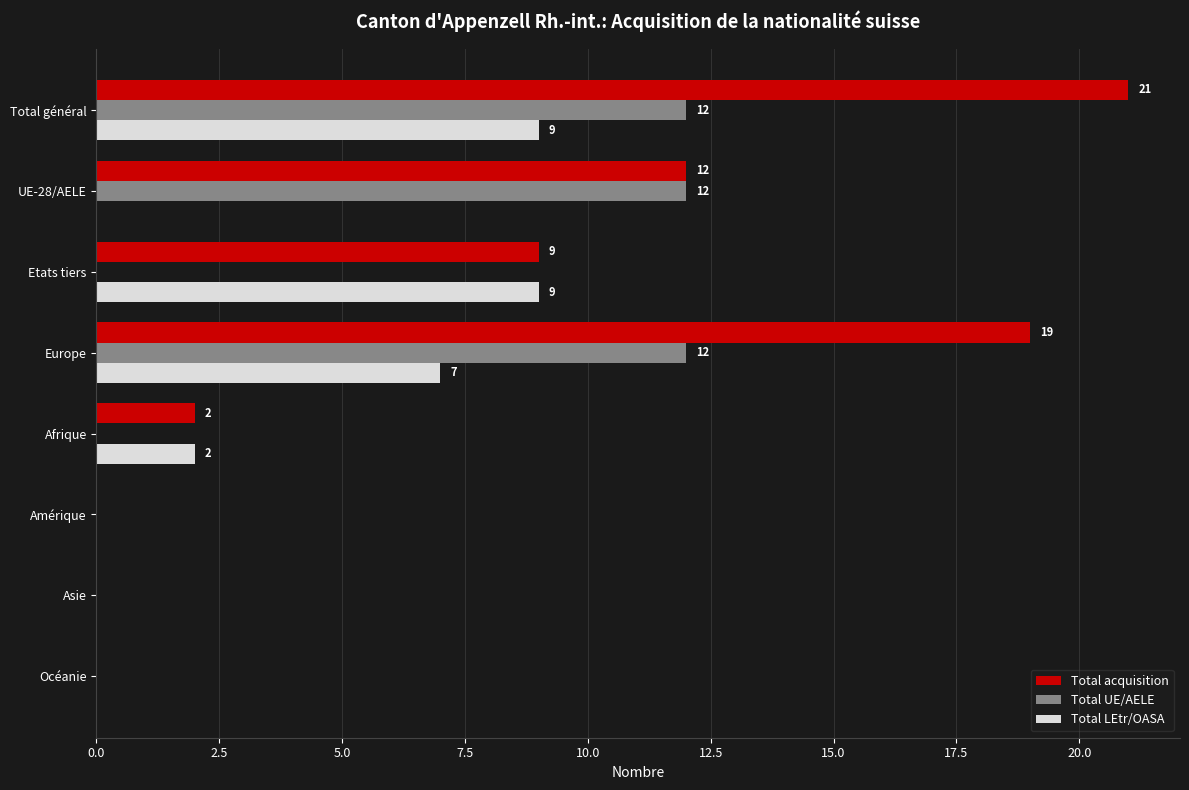

At which category does the chart reach its peak across all series?

Total général